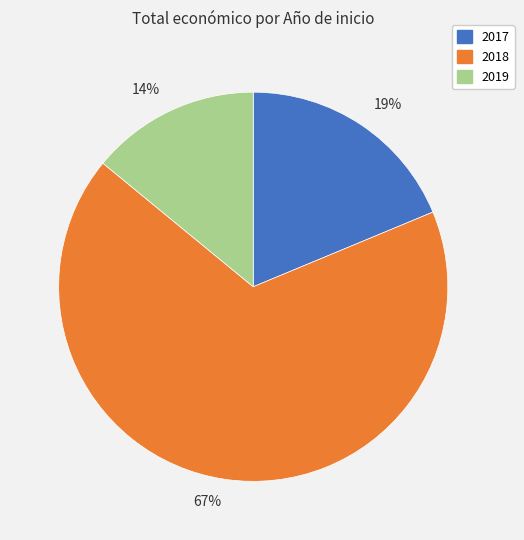

Is the sum of 19% and 67% greater than half?

Yes